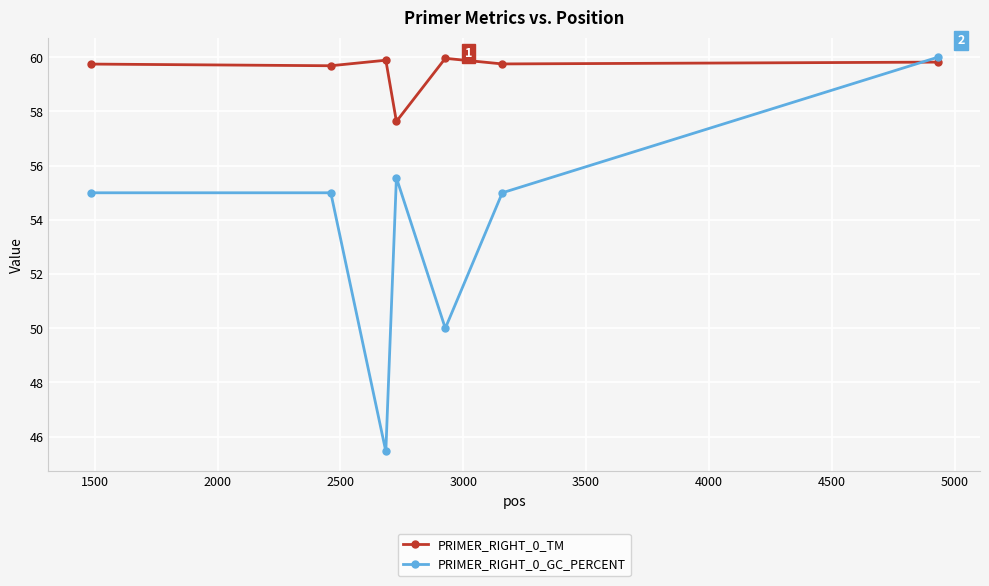

What is the sum of all PRIMER_RIGHT_0_GC_PERCENT values?

376.0